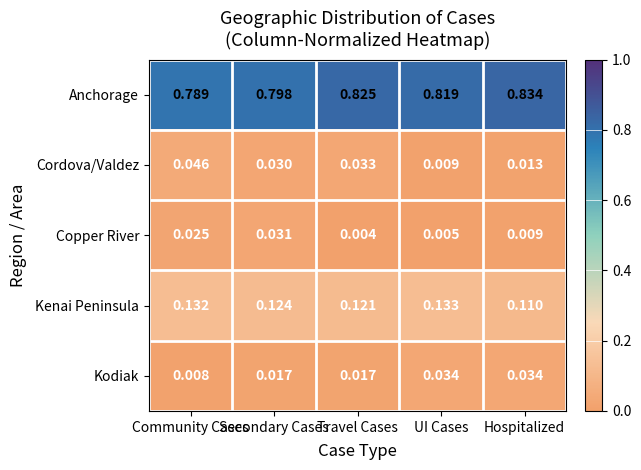

Which series has the largest range (max minus min)?

Anchorage